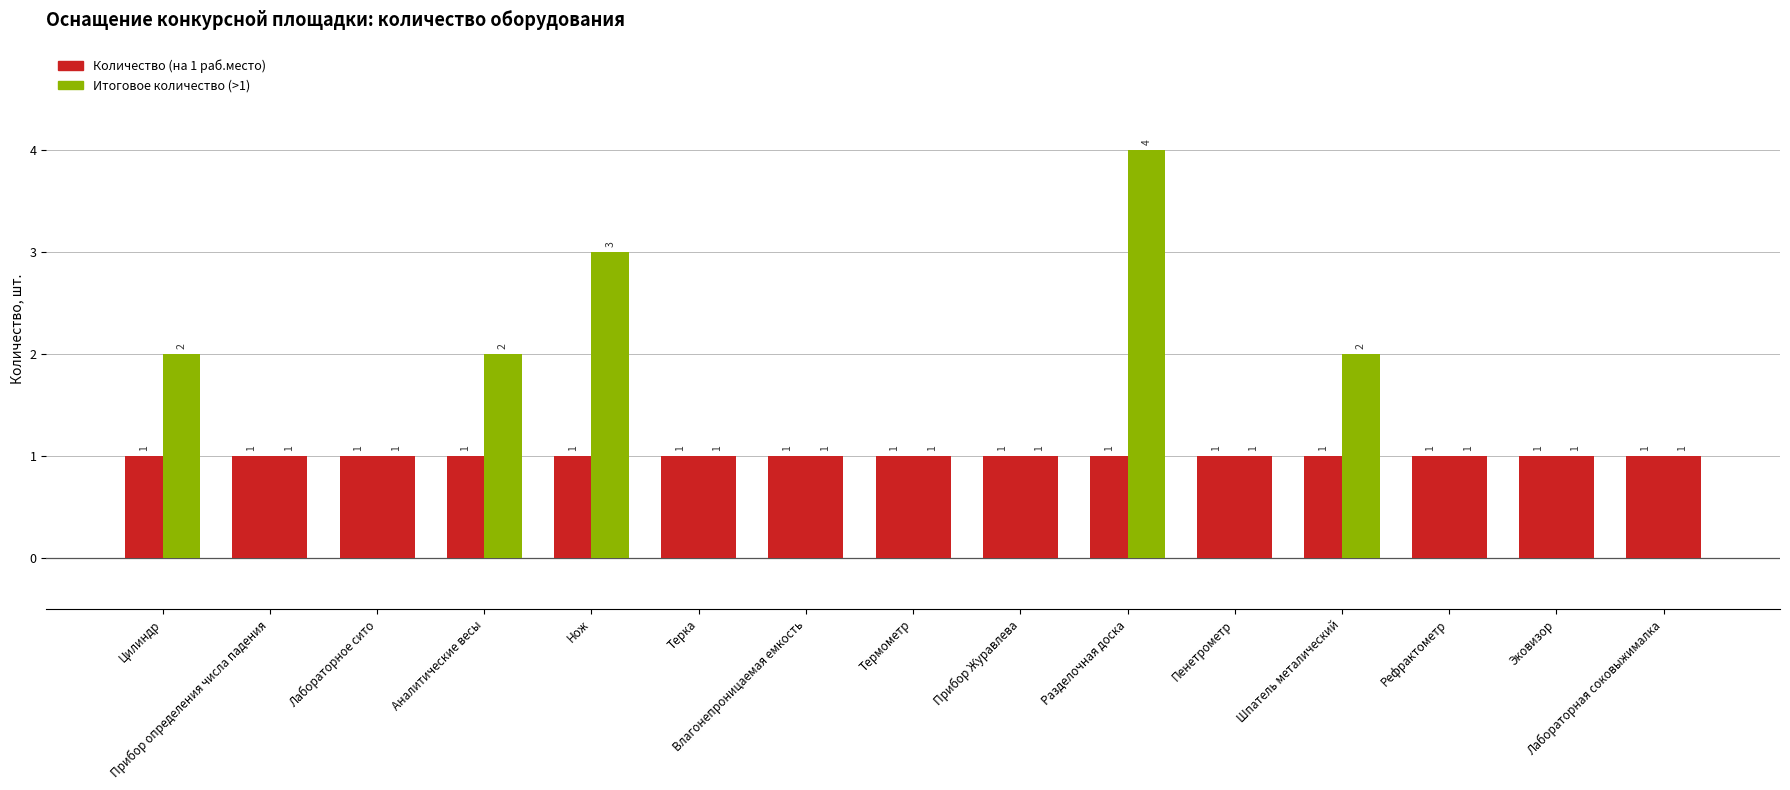

The Итоговое количество series shows 2 at Прибор Журавлева. True or false?

False